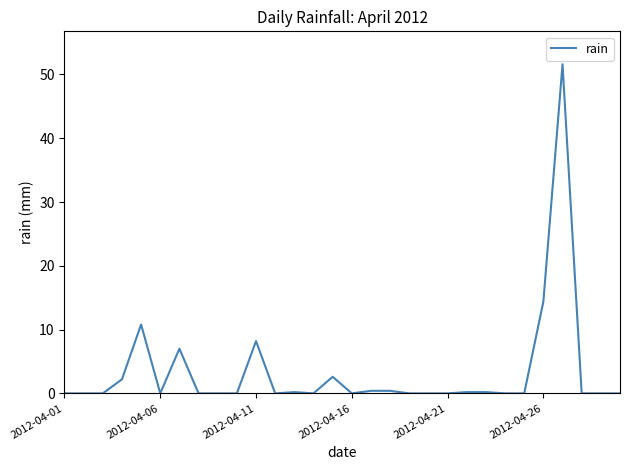

What is the difference between the maximum and minimum values?

51.6